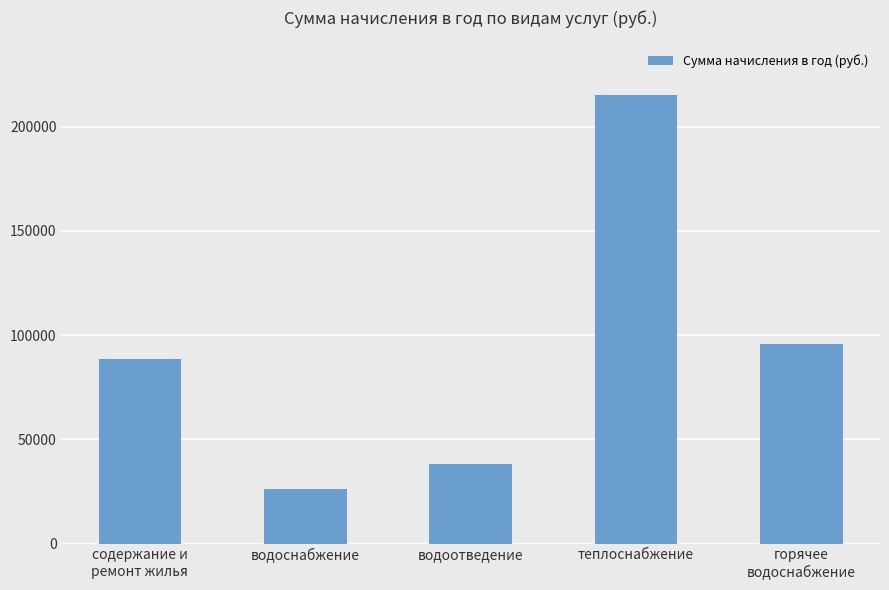

What is the difference between the values at водоснабжение and горячее
водоснабжение?

69214.7